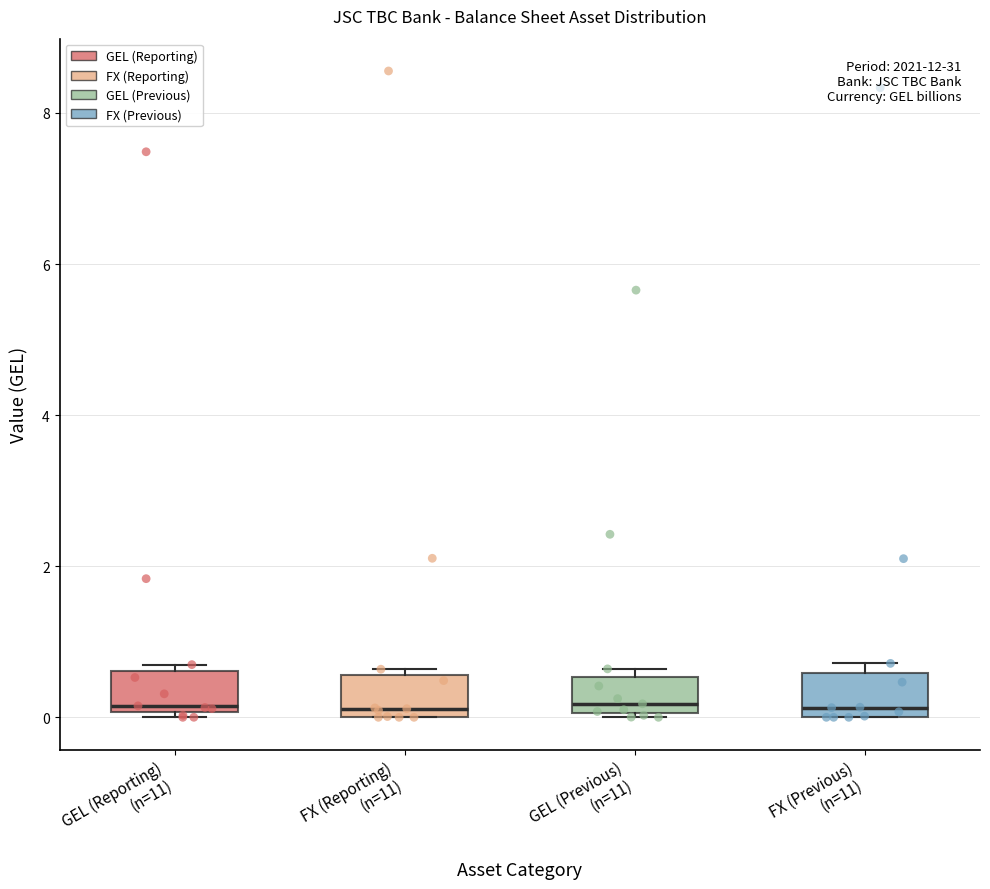

Reading left to right, transcribe this box plot: for each box, give where its median line is, the range the box spans, and where its two whiskers end, as read against the y-axis. The values are not printed on the chart, so give them approximately, as read against the axis.

GEL (Reporting) (n=11): median 0.2, box 0.0 to 0.6, whiskers 0.0 (just below the box's lower edge) to 0.6 (just above the box's upper edge)
FX (Reporting) (n=11): median 0.2, box 0.0 to 0.6, whiskers 0.0 to 0.6 (just above the box's upper edge)
GEL (Previous) (n=11): median 0.2, box 0.0 to 0.6, whiskers 0.0 to 0.6 (just above the box's upper edge)
FX (Previous) (n=11): median 0.2, box 0.0 to 0.6, whiskers 0.0 to 0.8